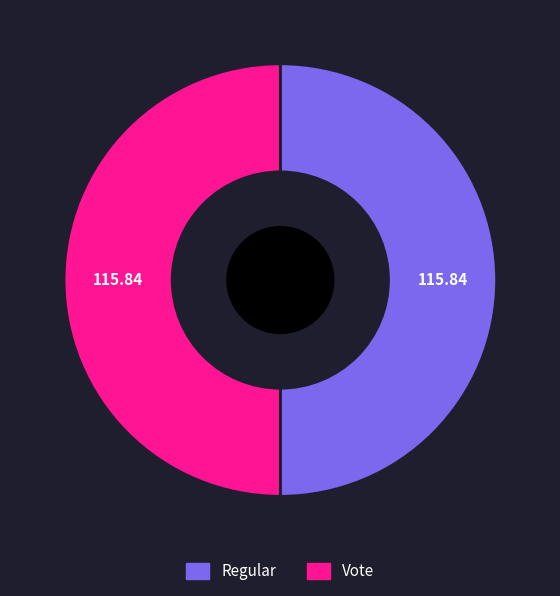

Do Regular and Vote together represent more than half of the pie?

Yes